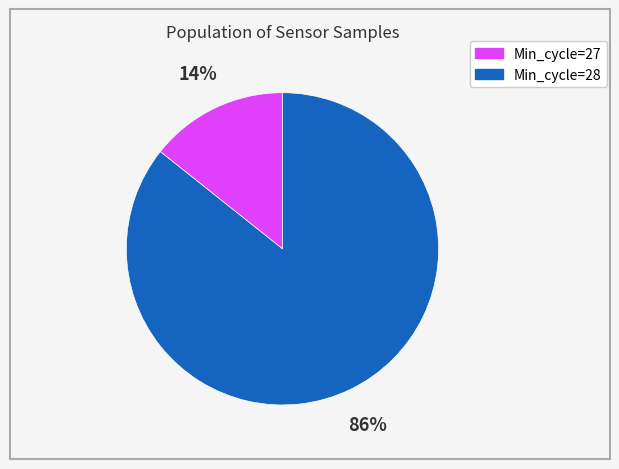

Which category accounts for the majority?

Min_cycle=28